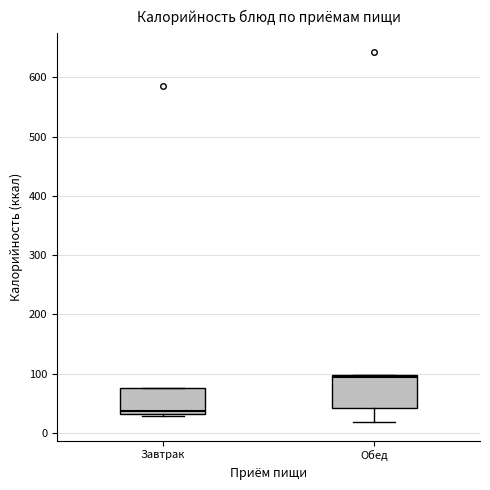

Reading left to right, read every box against the y-axis: the position of its median line, the range the box covers, and the ends of its whiskers. The values are not printed on the chart, so give them approximately, as read against the axis.

Завтрак: median 40, box 30 to 80, whiskers 30 (just below the box's lower edge) to 80
Обед: median 90, box 40 to 100, whiskers 20 to 100